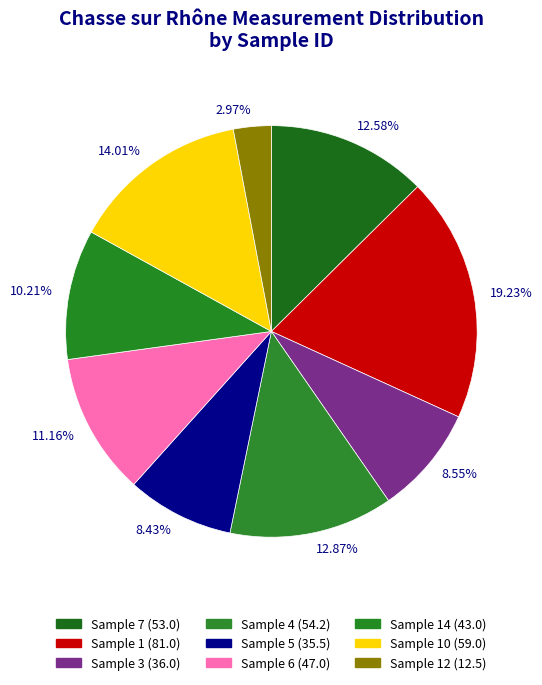

How many segments does this pie chart have?

9